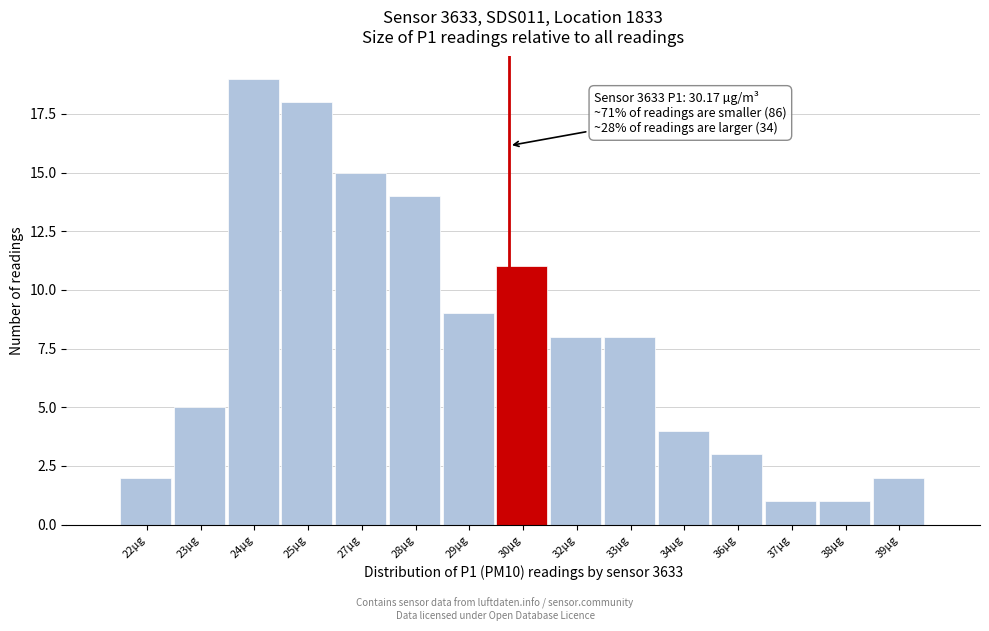

Reading left to right, transcribe all the data shown in this chart.

22µg=2	23µg=5	24µg=19	25µg=18	27µg=15	28µg=14	29µg=9	30µg=11	32µg=8	33µg=8	34µg=4	36µg=3	37µg=1	38µg=1	39µg=2